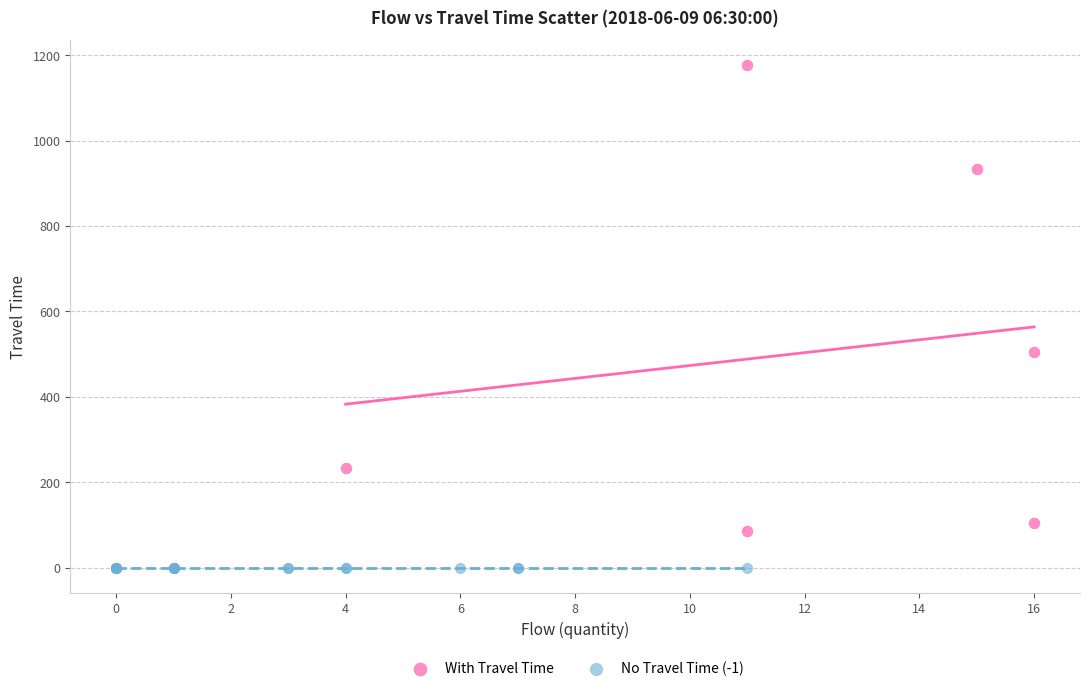

Which series contains the lowest Y value?

No Travel Time (-1)